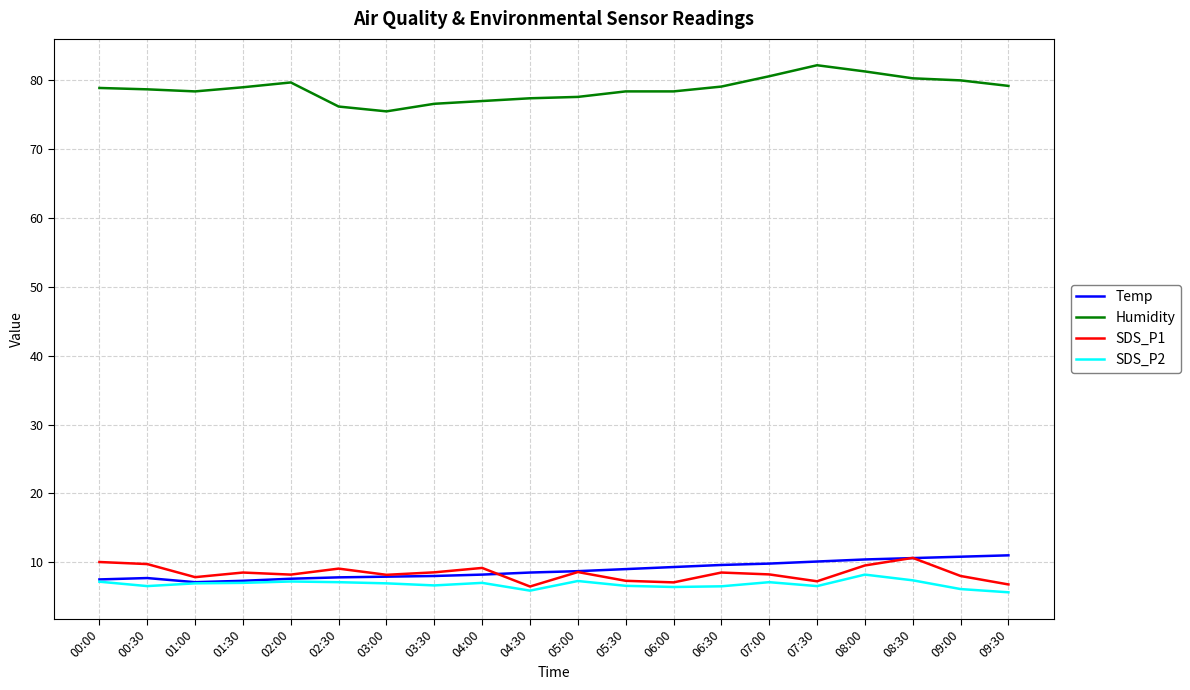

The value of SDS_P1 at 09:30 is 6.8. True or false?

True